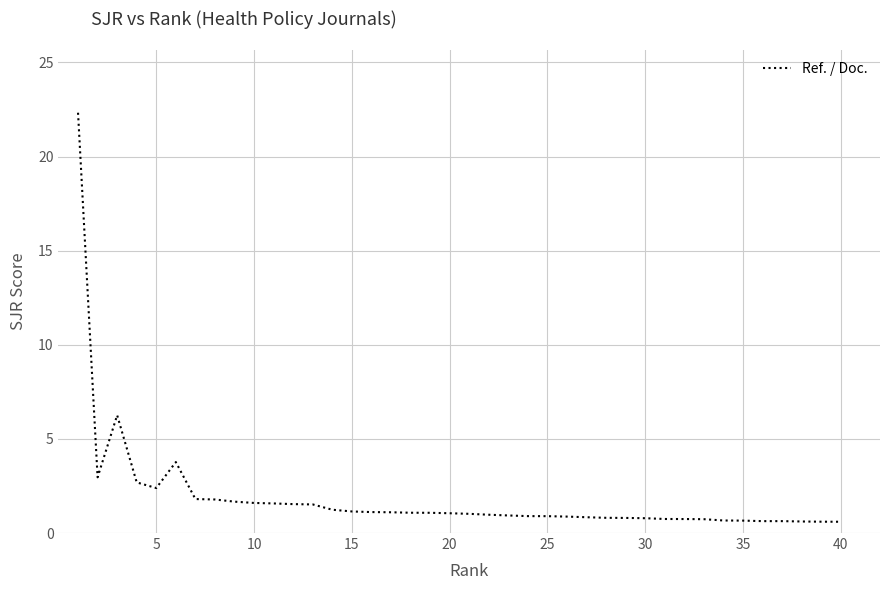

How many lines are shown in the chart?

1